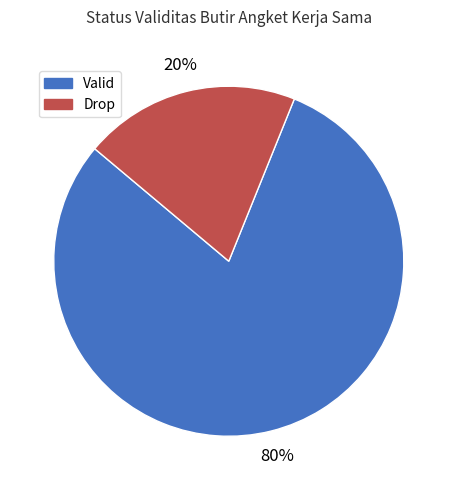

Count the number of slices in the pie.

2